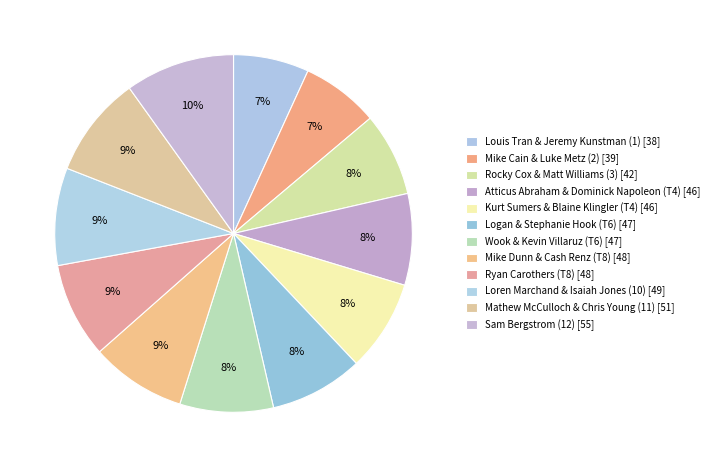

Which slice is the largest?

Sam Bergstrom (12)